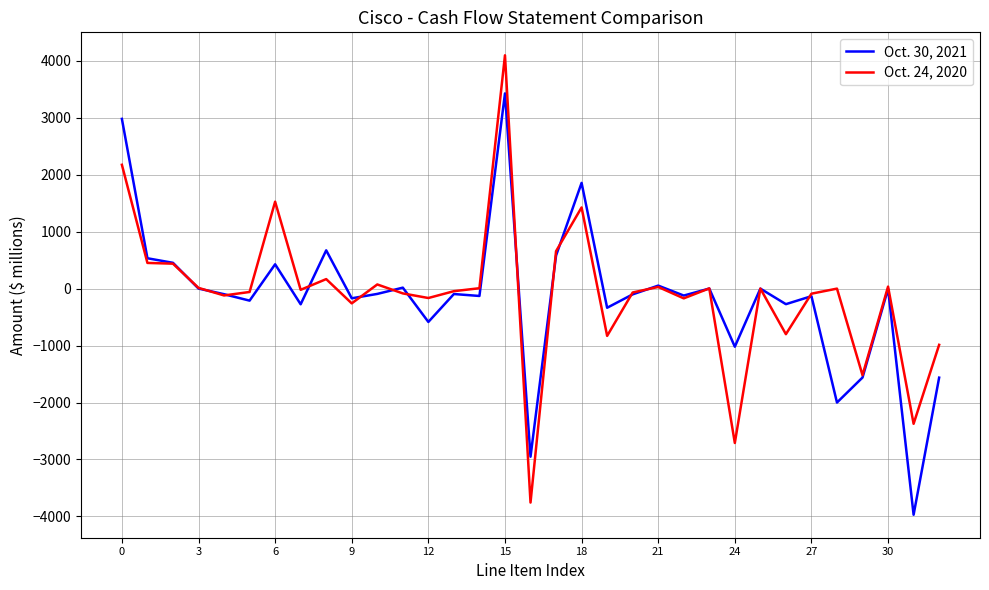

True or false: Oct. 24, 2020 and Oct. 30, 2021 intersect in this chart.

True